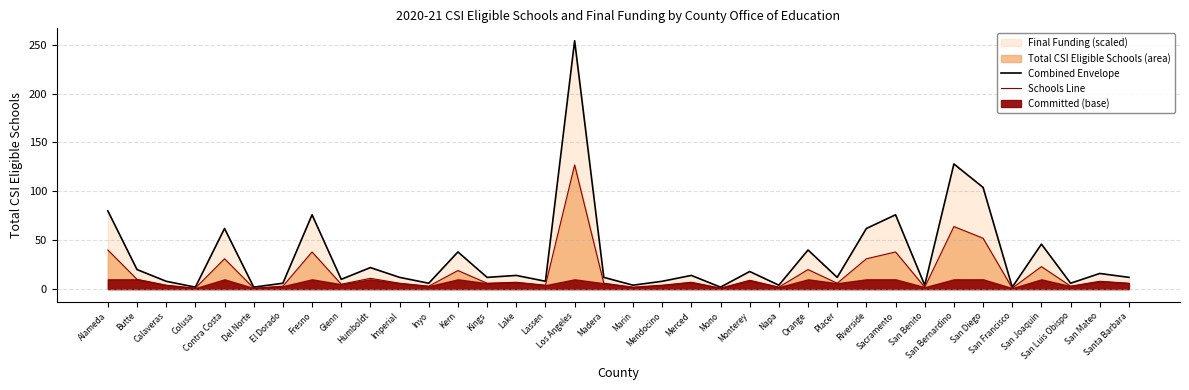

At which category is the sum across all series the highest?

Los Angeles